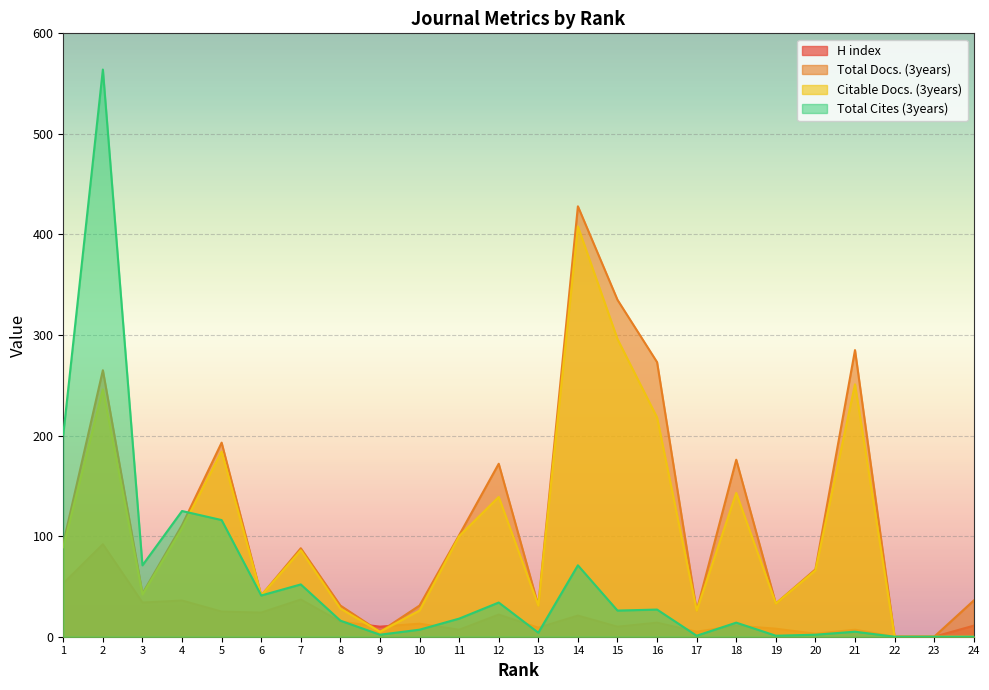

Which series has the largest total across all categories?

Total Docs. (3years)